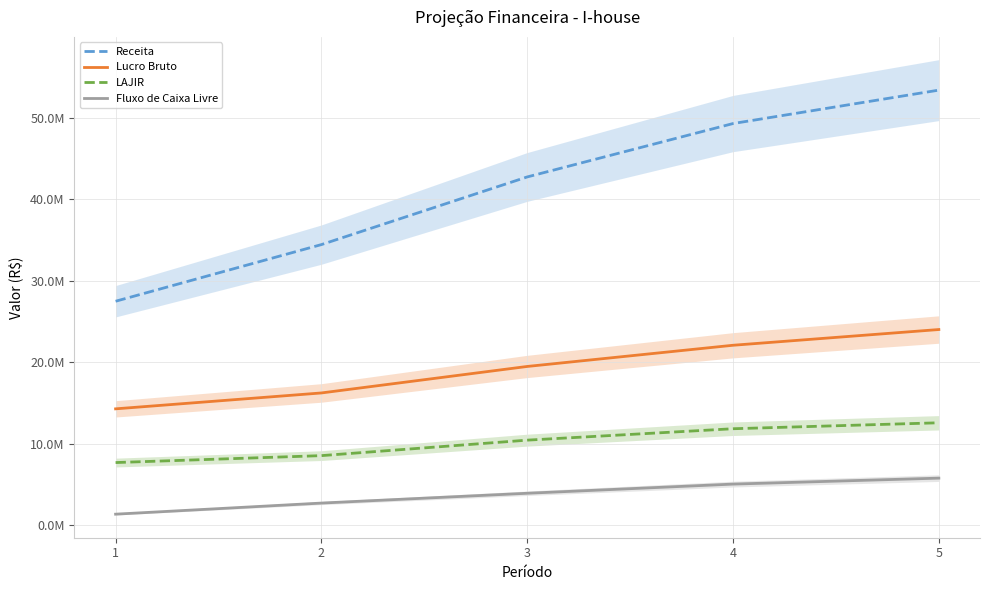

True or false: Fluxo de Caixa Livre has more than 2 interior local peaks.

False